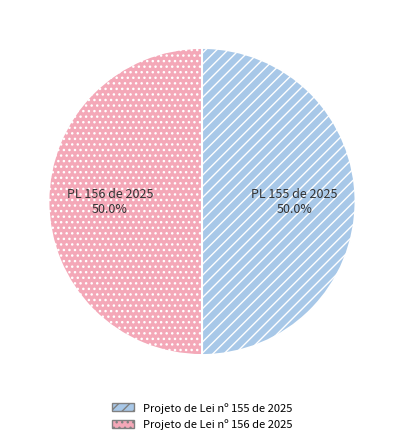

True or false: Projeto de Lei nº 155 de 2025 accounts for 64% of the total.

False